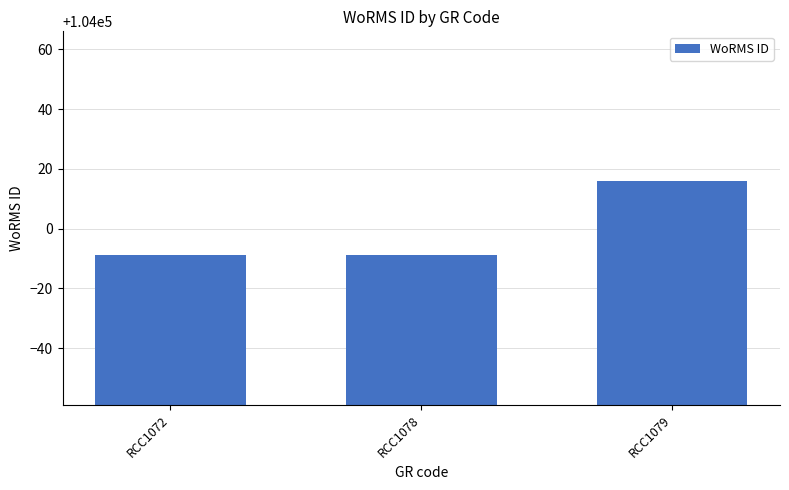

What value does the data have at RCC1078?

103991